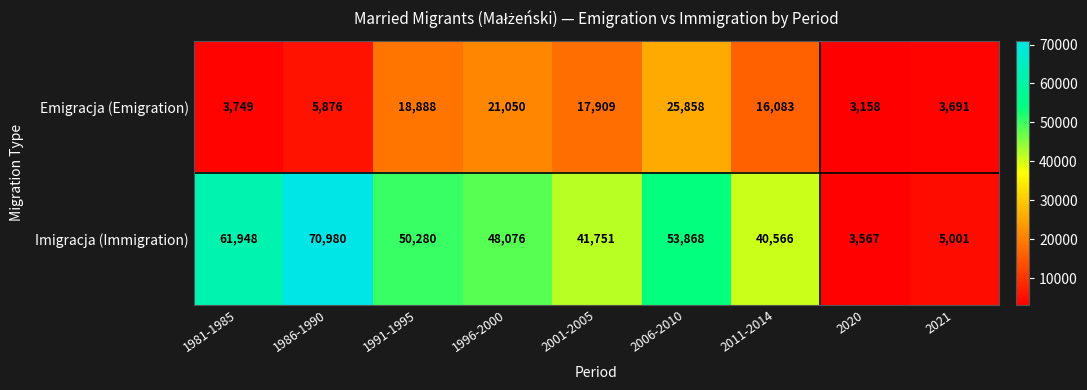

Rank the series by their maximum value, from highest to lowest.

Imigracja (Immigration), Emigracja (Emigration)